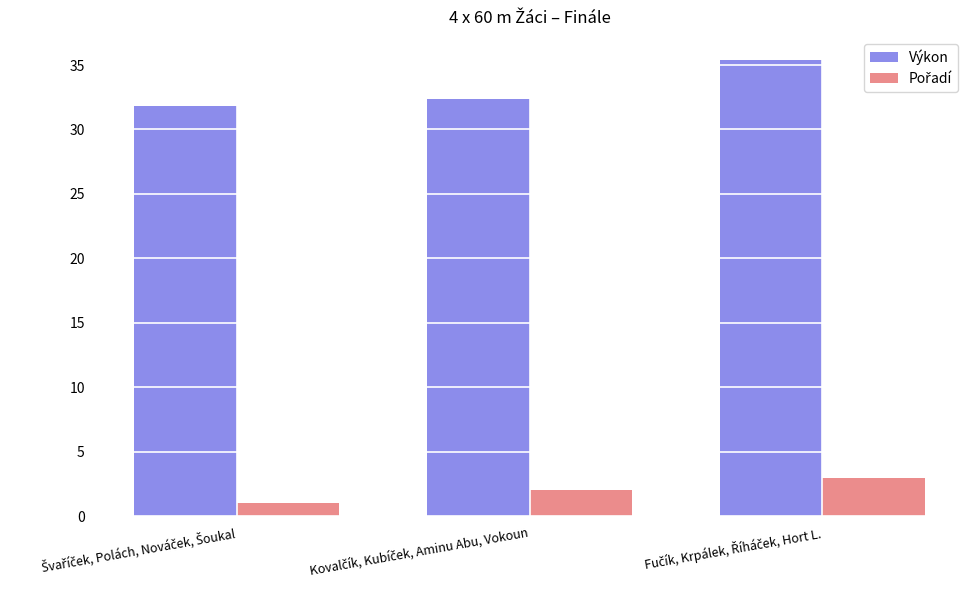

Which series has the widest spread of values?

Výkon